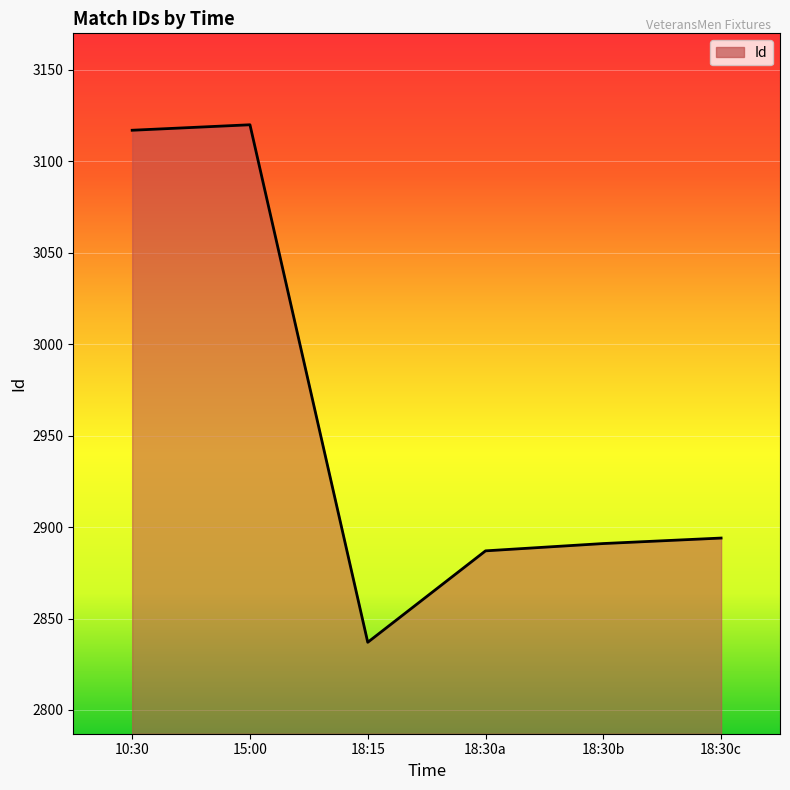

Read the value at 18:30c.

2894